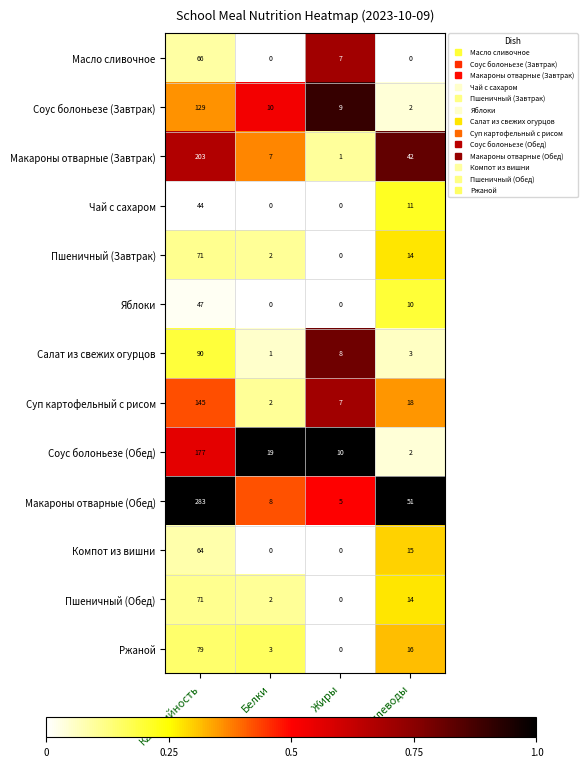

At how many categories does at least one series exceed 0?

4